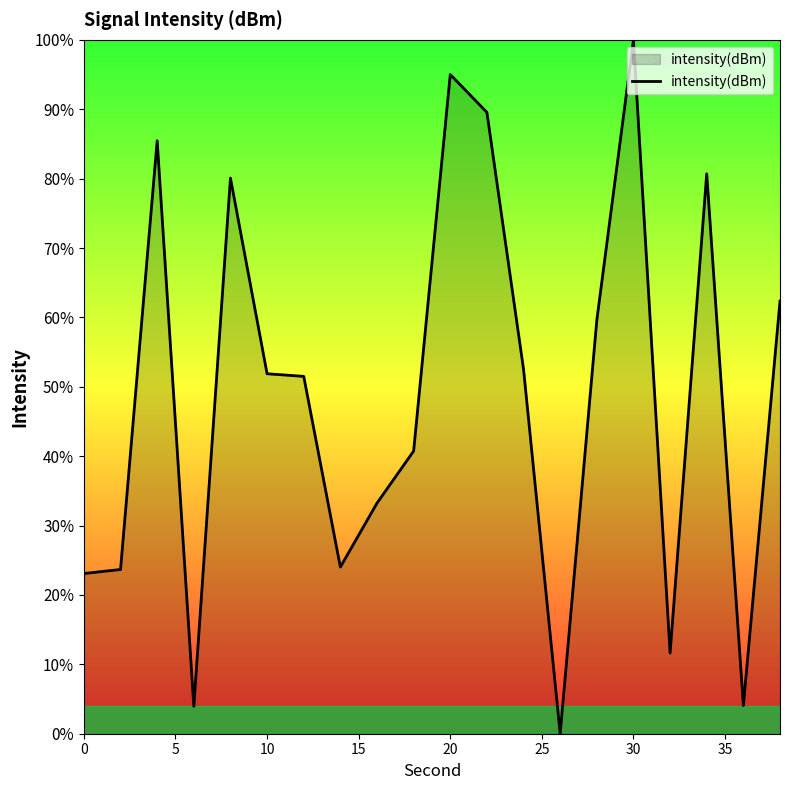

Does the chart have visible grid lines?

No